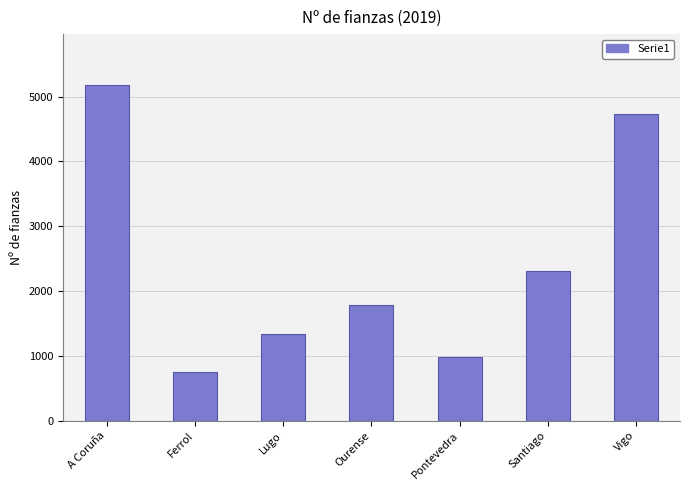

What is the greatest value displayed?

5185